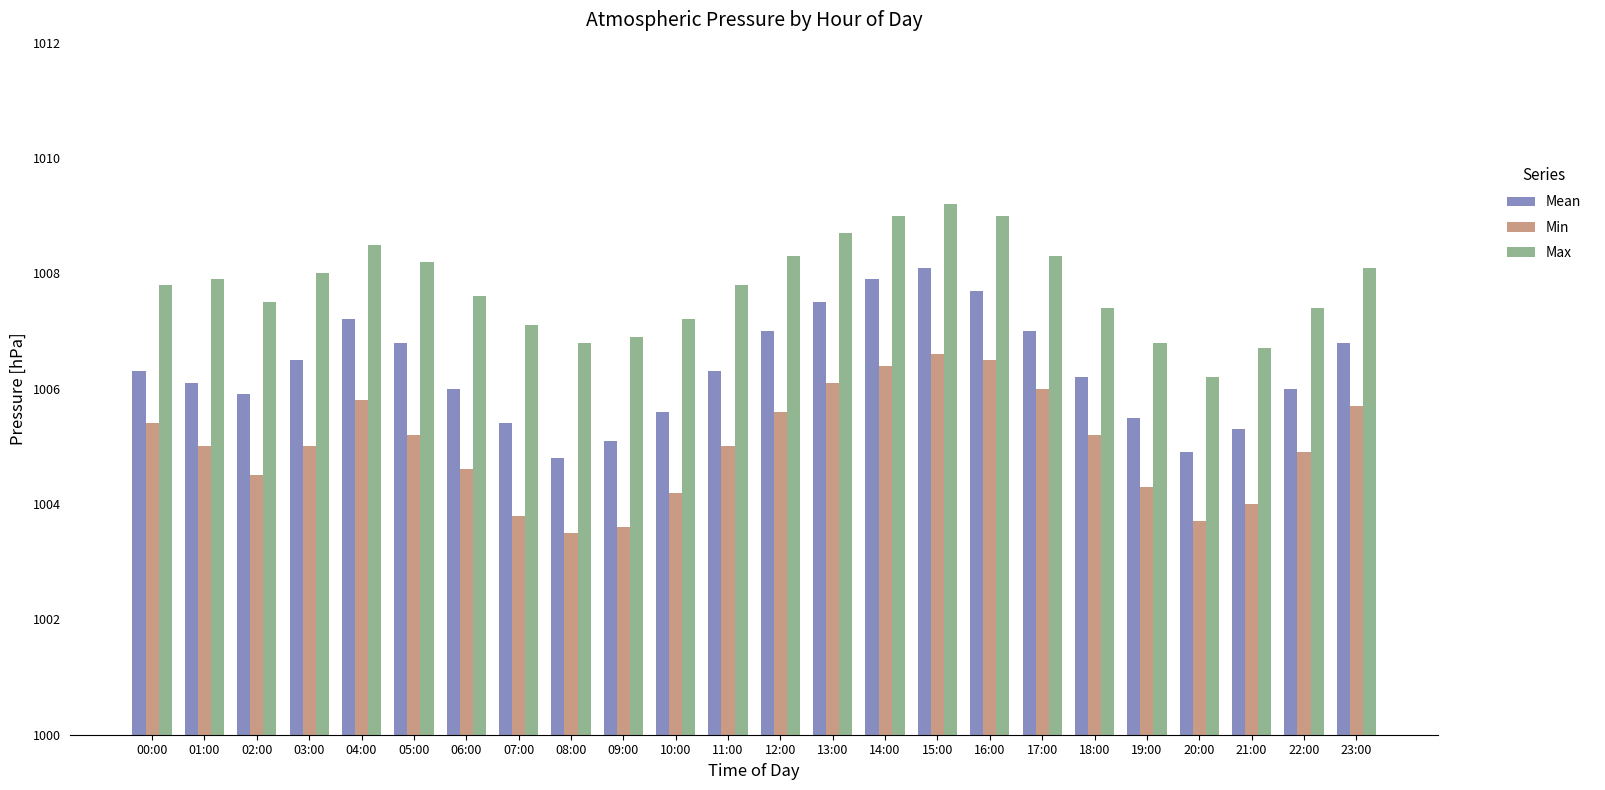

What is the label of the 9th bar from the left?

08:00